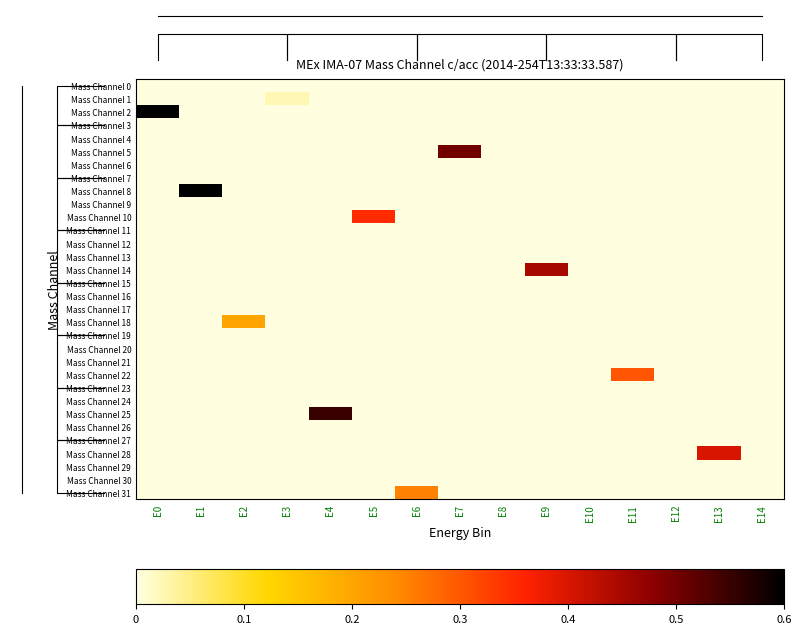

Which series changed the most between E5 and E6?

Mass Channel 10